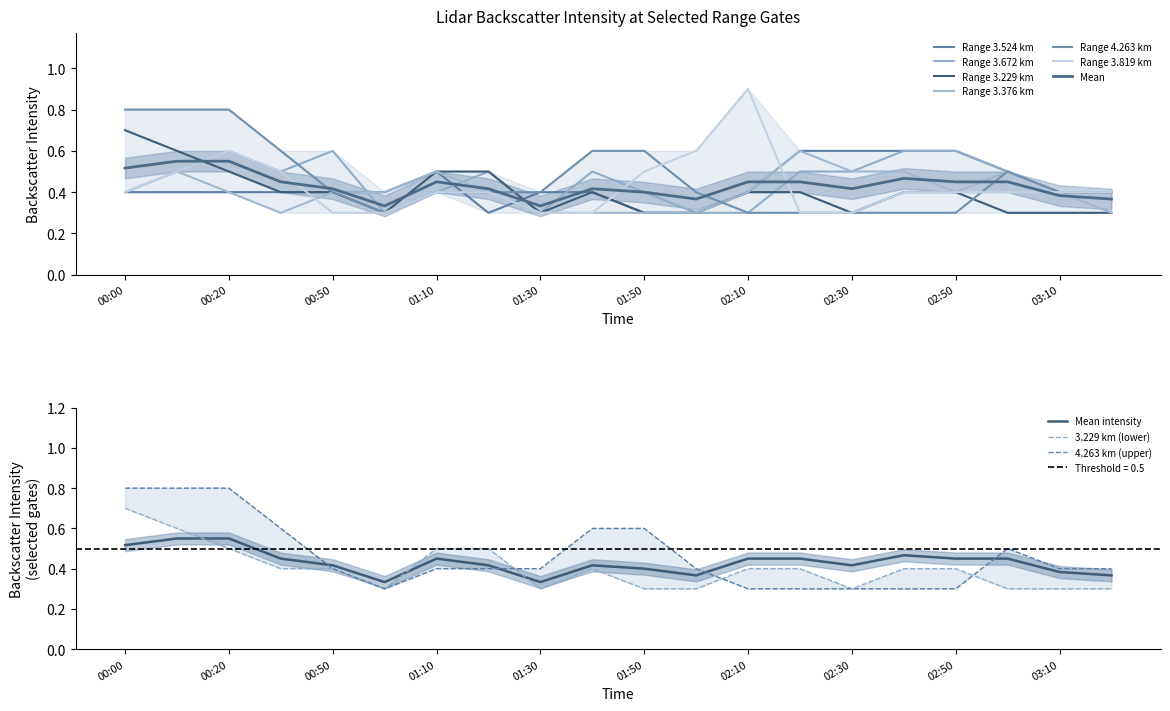

Does the chart display data point markers on the line(s)?

No